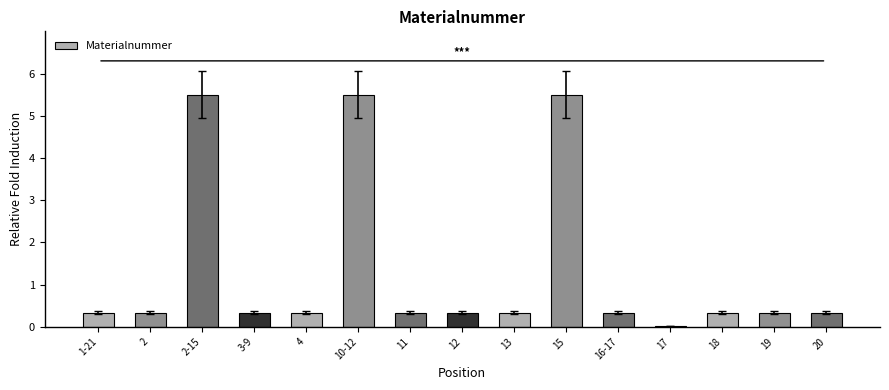

True or false: the data shows 0.3 at 2.

True